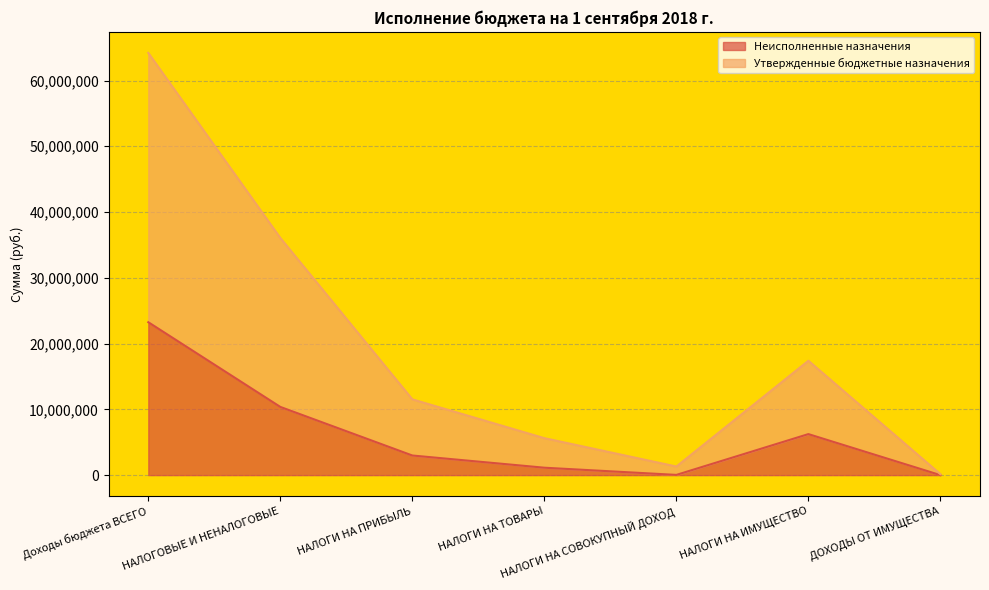

What is the total value across all series at НАЛОГИ НА ПРИБЫЛЬ?

11520925.2